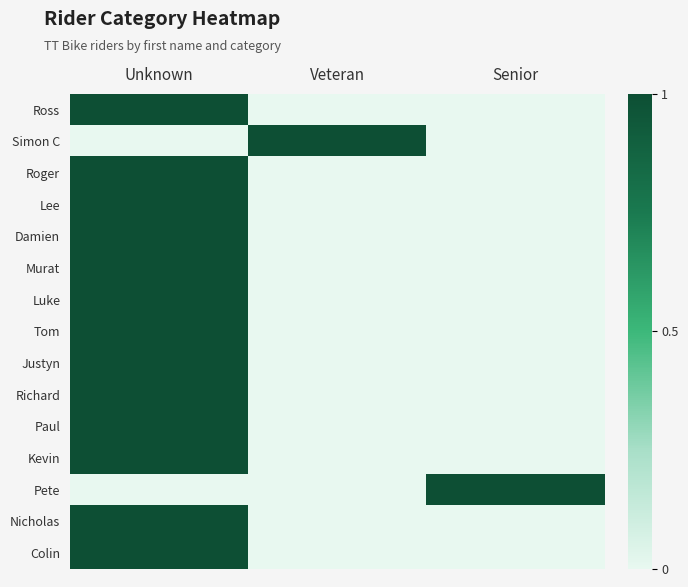

Which series has the largest range (max minus min)?

Ross